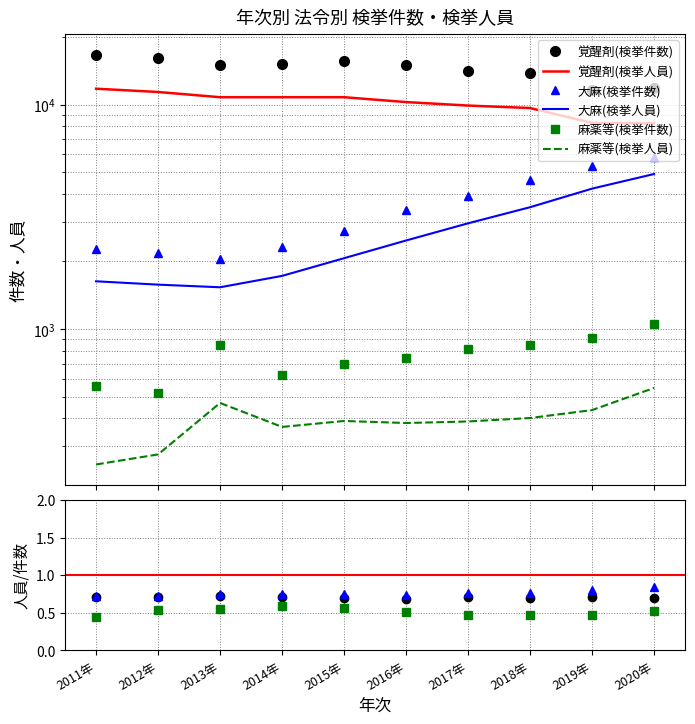

True or false: 覚醒剤取締法(検挙件数) has a value of 11825 at 2020年.

True